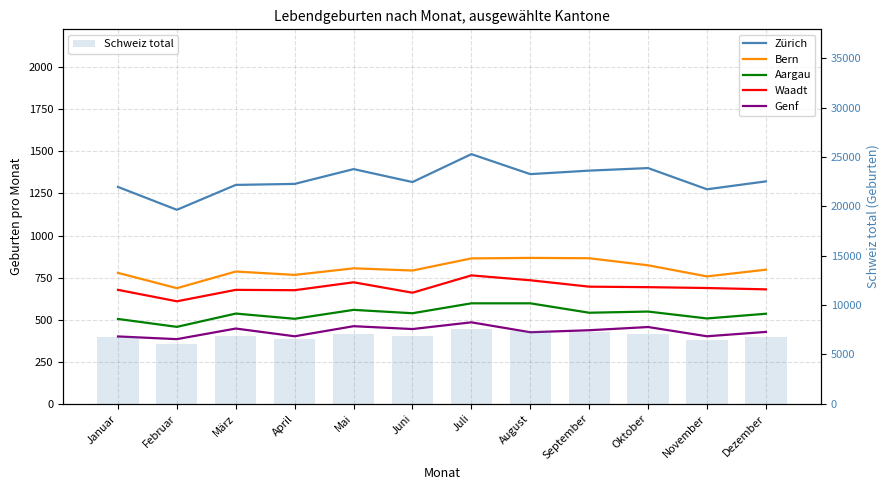

Reading left to right, extract all data points from this chart.

Zürich: 1289	1153	1301	1307	1395	1318	1484	1365	1386	1401	1275	1322
Bern: 778	687	786	766	805	792	864	867	865	823	757	797
Aargau: 504	457	536	505	558	538	597	597	541	548	507	535
Waadt: 677	609	677	675	722	660	763	734	696	693	688	680
Genf: 400	384	447	401	461	444	484	425	437	456	401	427
Schweiz total: 6721	6091	6813	6594	7088	6853	7587	7358	7256	7098	6476	6796